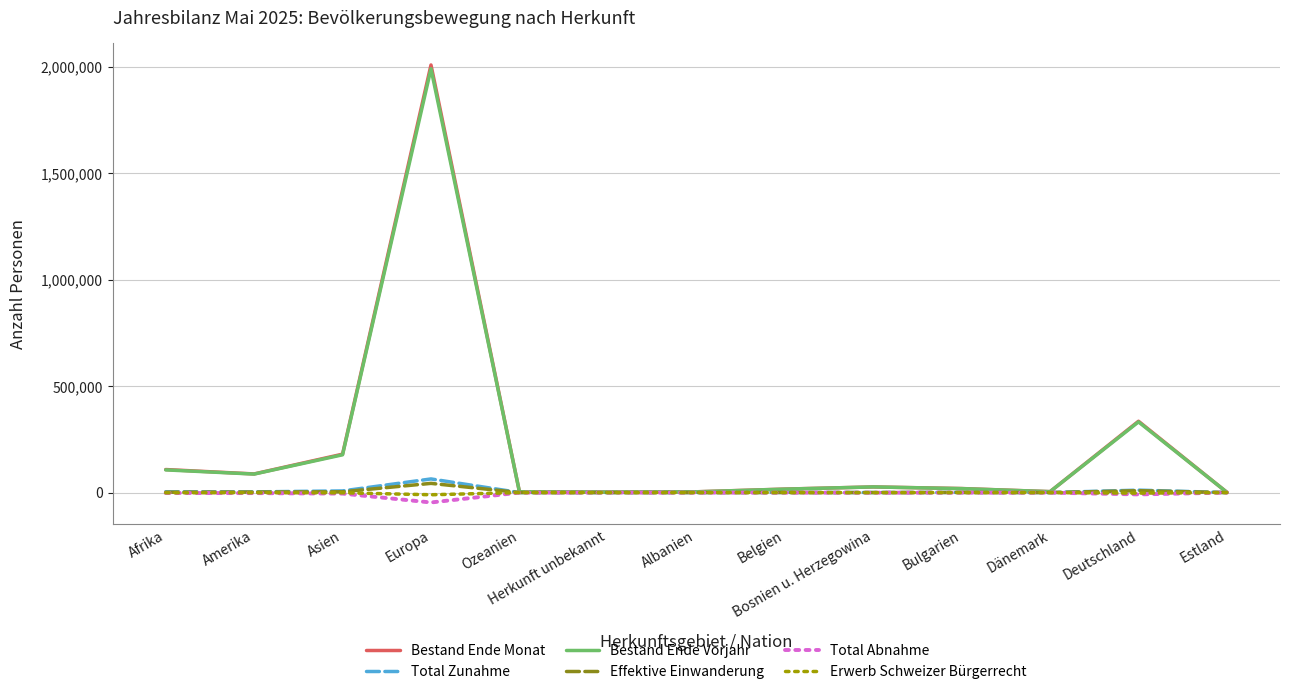

At which category does the chart reach its peak across all series?

Europa